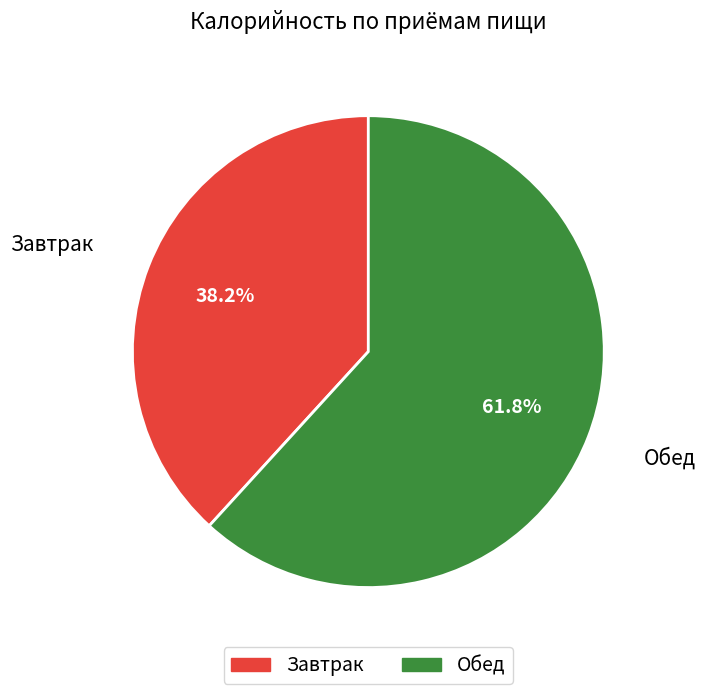

Is there a majority slice in this chart?

Yes